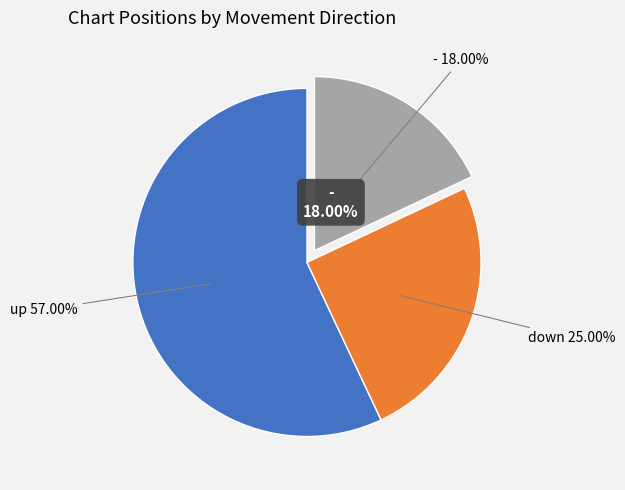

What is the largest slice in the pie chart?

up